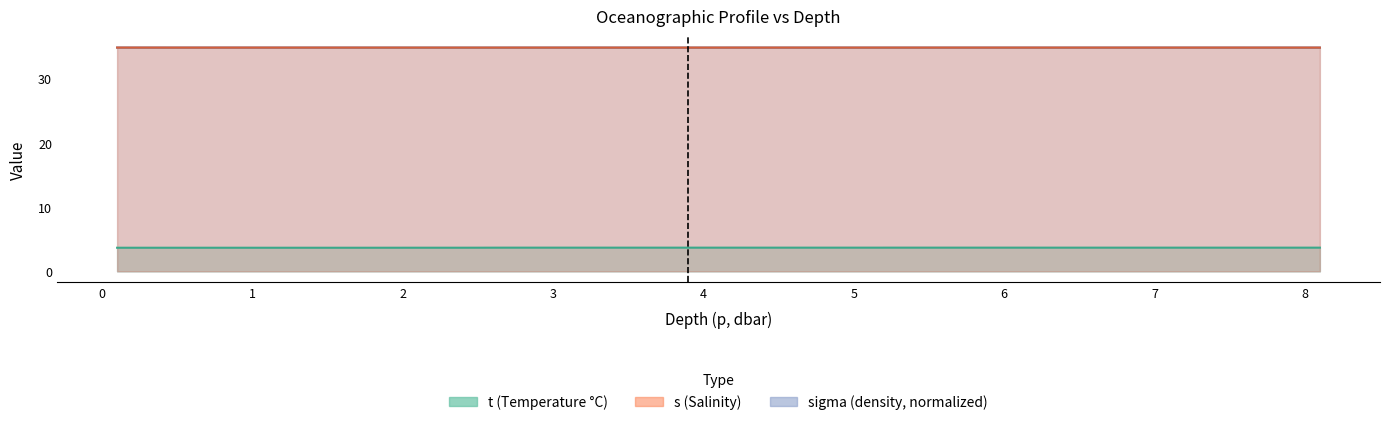

What are all the series names shown in the legend?

t, s, sigma